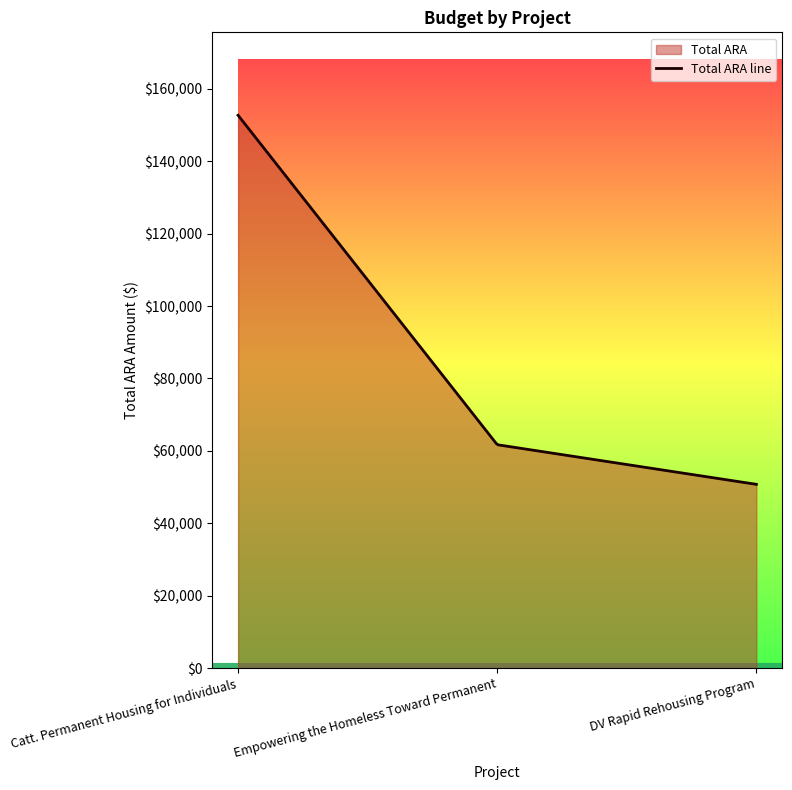

Which label corresponds to the largest value in the chart?

Catt. Permanent Housing for Individuals